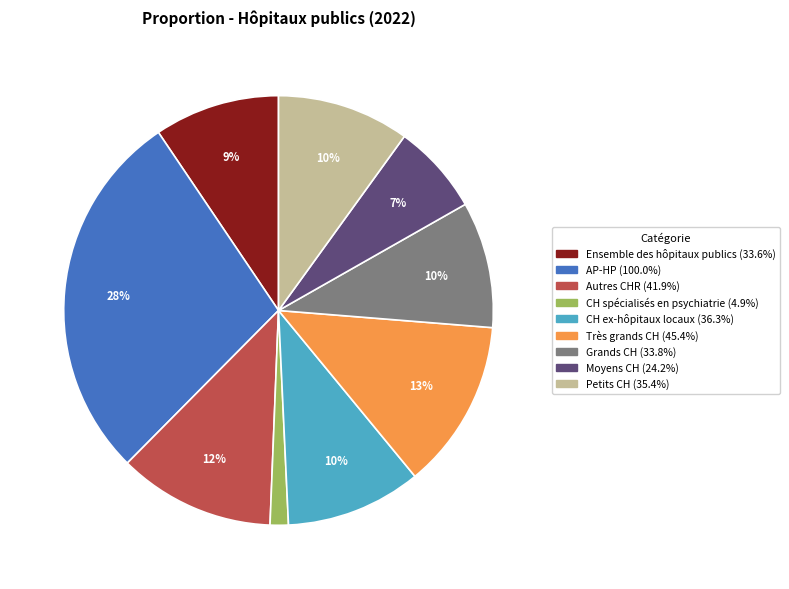

Is there any slice that represents more than half of the pie?

No